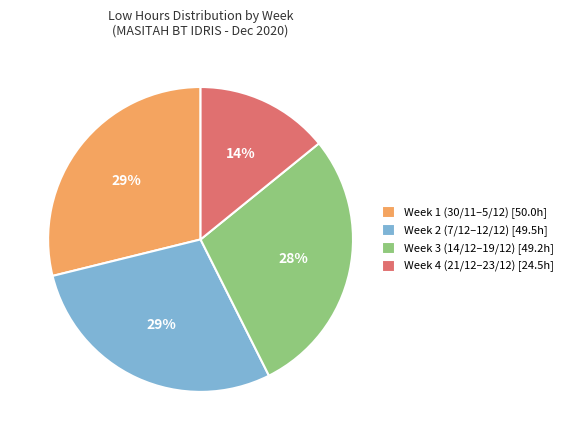

Is Week 3 (14/12–19/12) [49.2h] the majority of the pie?

No